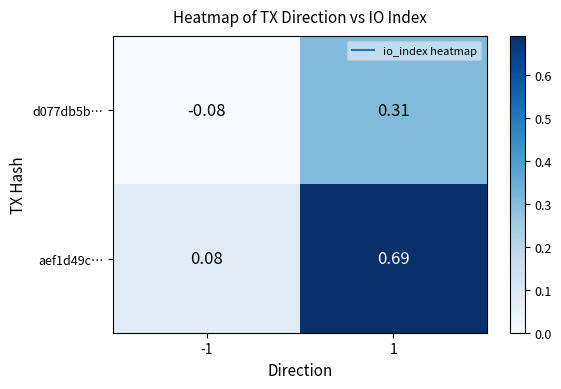

Is the value of aef1d49c… at -1 greater than the value of d077db5b… at 1?

No